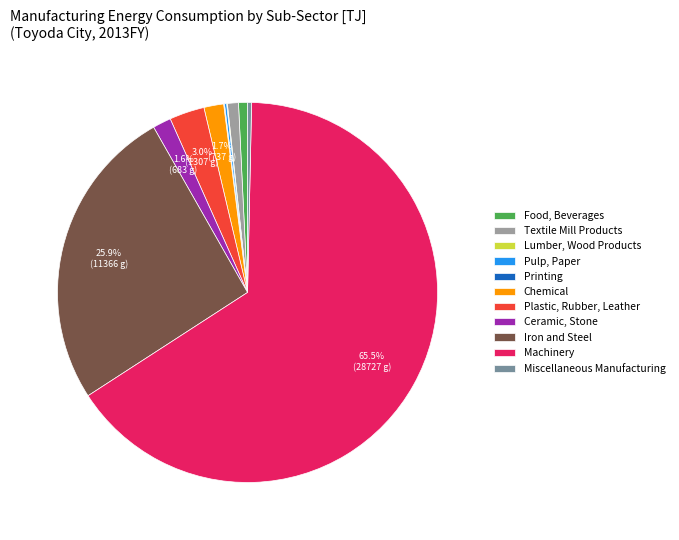

Is Machinery the majority of the pie?

Yes